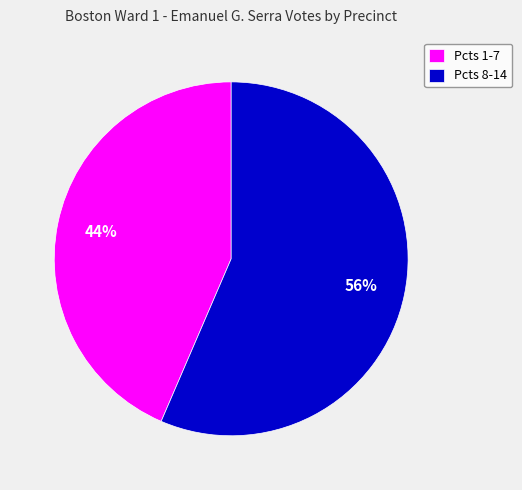

Do Pcts 8-14 and Pcts 1-7 together represent more than half of the pie?

Yes